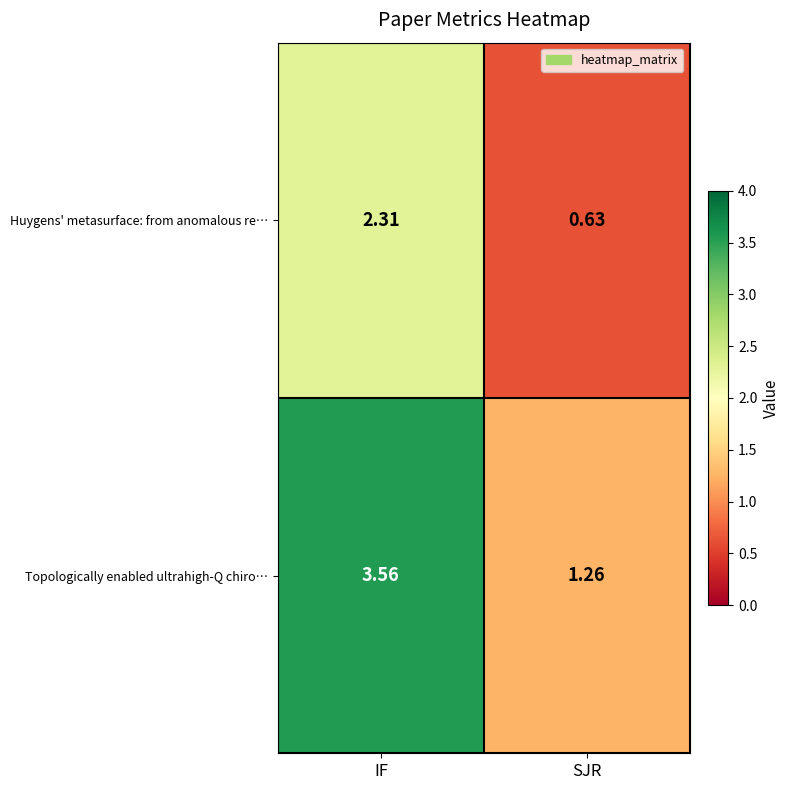

Which series changed the most between IF and SJR?

Topologically enabled ultrahigh-Q chiro…